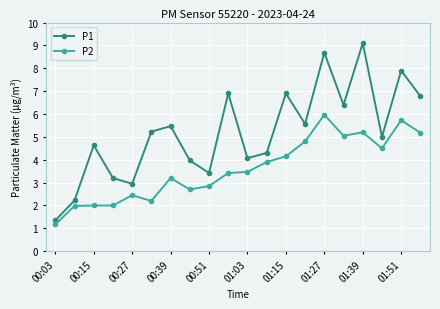

What is the sum of all P2 values?

71.9